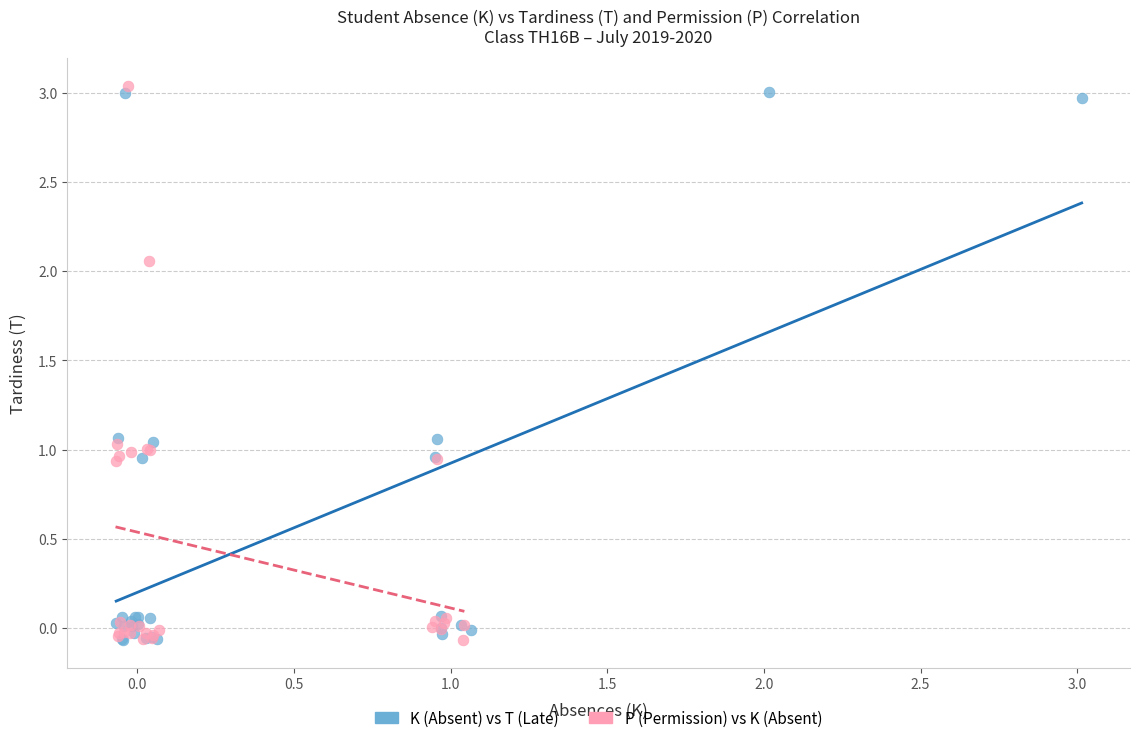

What are all the series names shown in the legend?

K (Absent) vs T (Late), P (Permission) vs K (Absent)